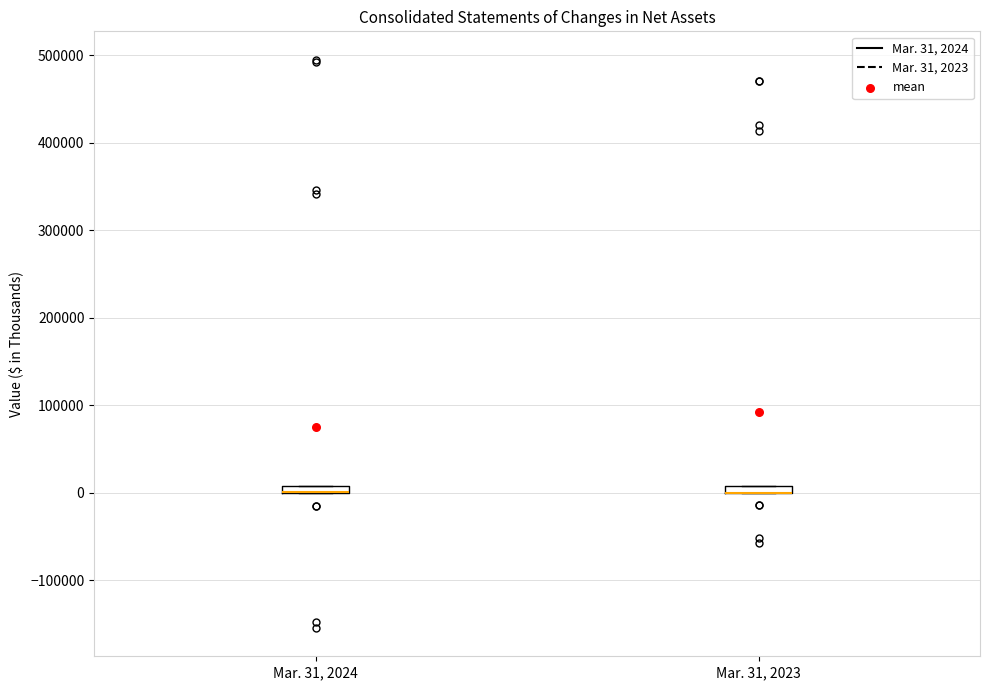

Where is the lower edge of the box for Mar. 31, 2024 on the y-axis? The values are not printed on the chart, so give them approximately, as read against the axis.

0